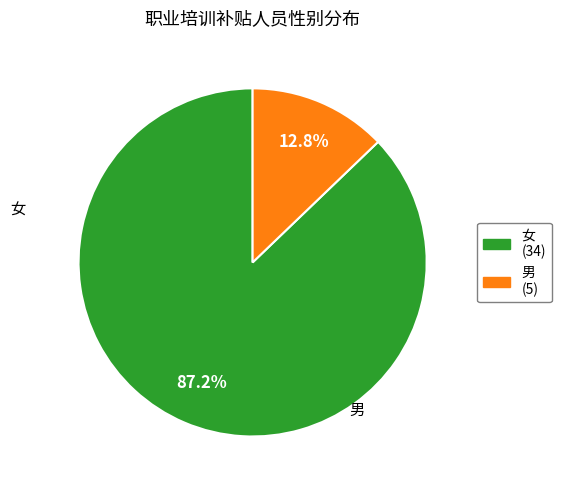

Which category accounts for the majority?

女